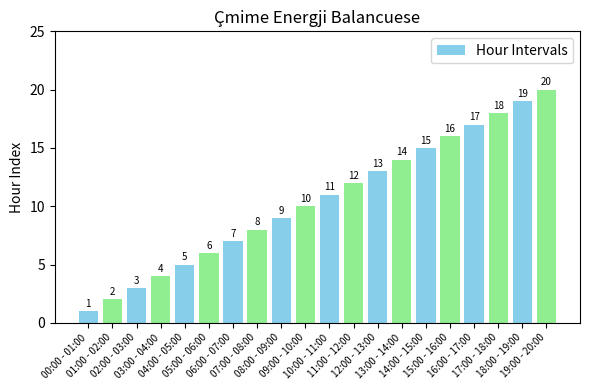

What is the difference between the maximum and minimum values?

19